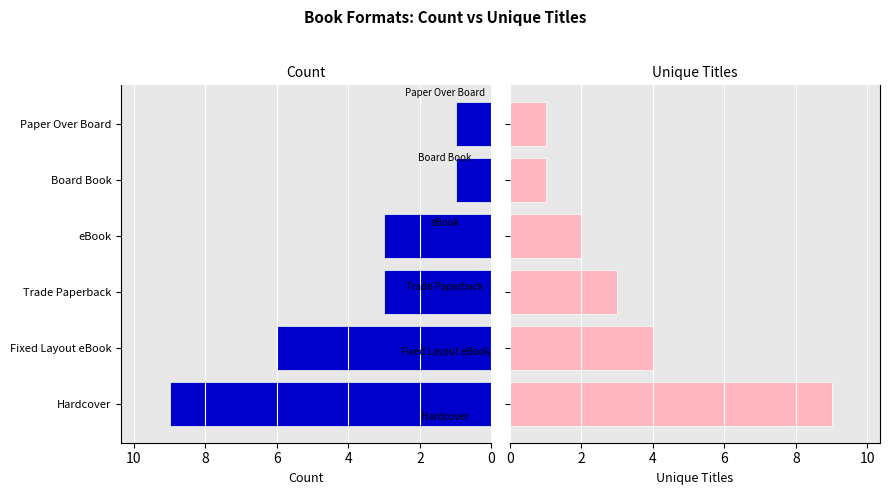

Between Fixed Layout eBook and Paper Over Board, which series saw the biggest shift?

Count